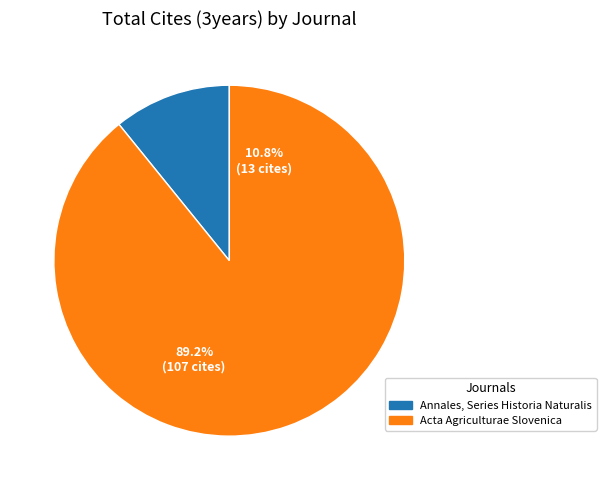

The Acta Agriculturae Slovenica slice represents 89% of the pie. True or false?

True